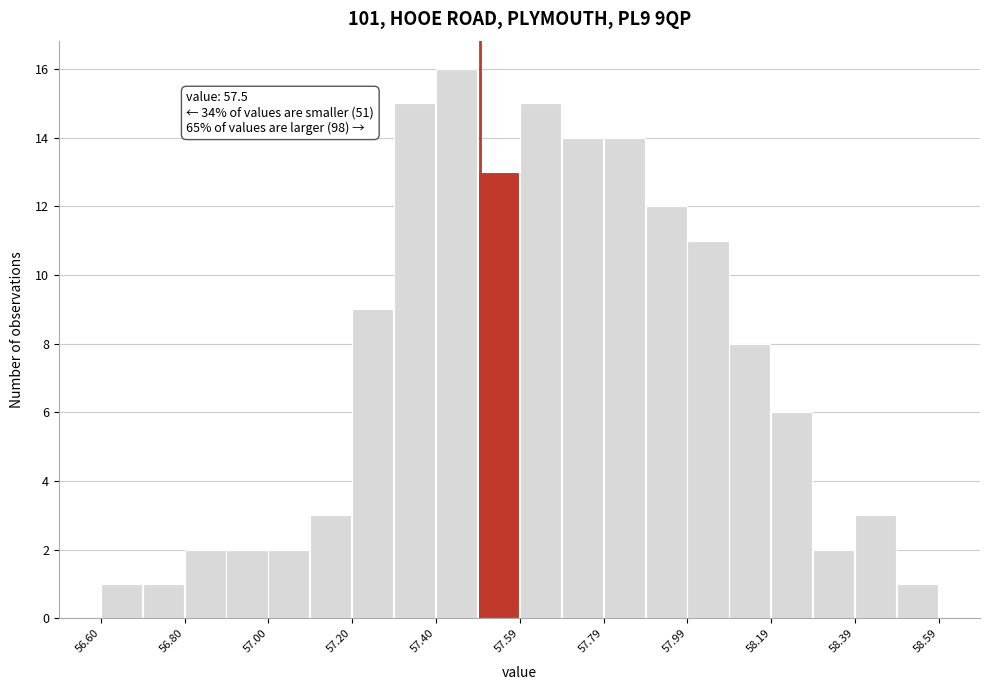

Which range on the x-axis has the tallest bar?

57.4 to 57.5